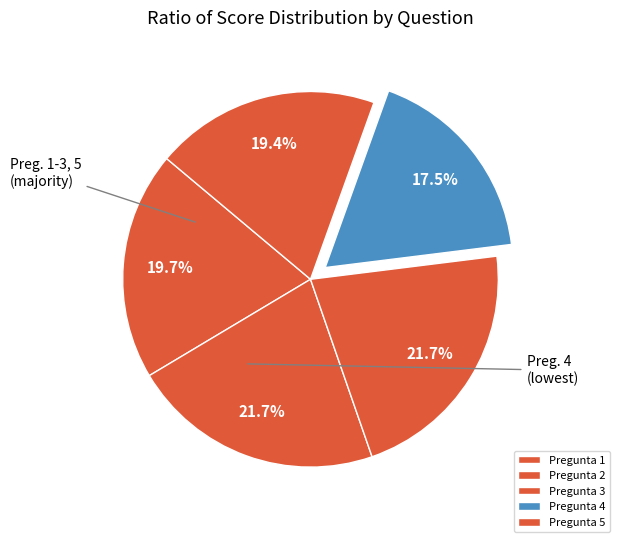

To the nearest percent, what is the average slice percentage?

20%